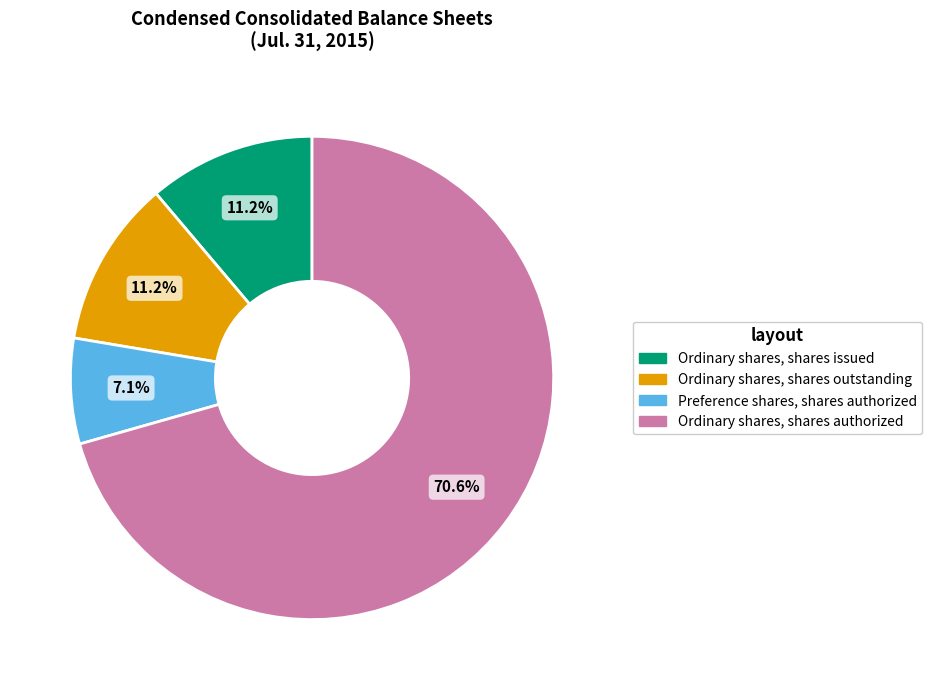

To the nearest percent, what percentage of the pie is Ordinary shares, shares issued?

11%